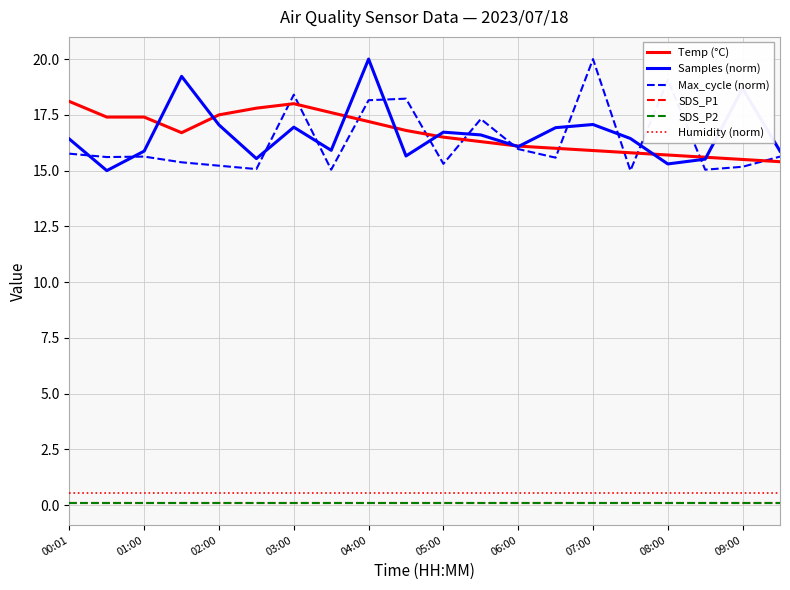

What is the difference between the second highest and second lowest values in the Temp (°C) series?

2.5